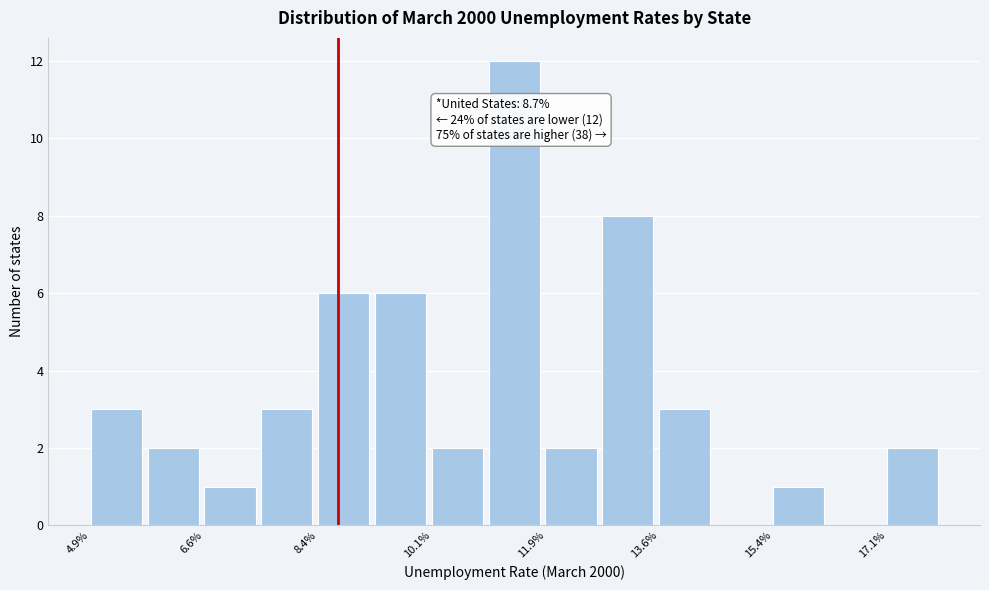

Which range on the x-axis has the tallest bar?

11.0 to 11.8